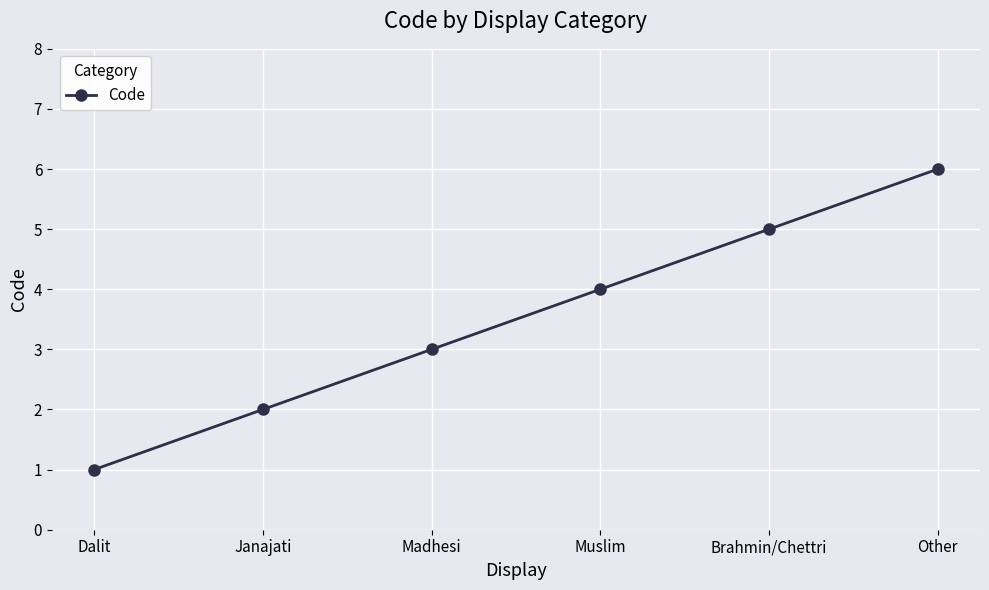

Approximately how many times larger is the value at Other compared to Janajati?

3.0